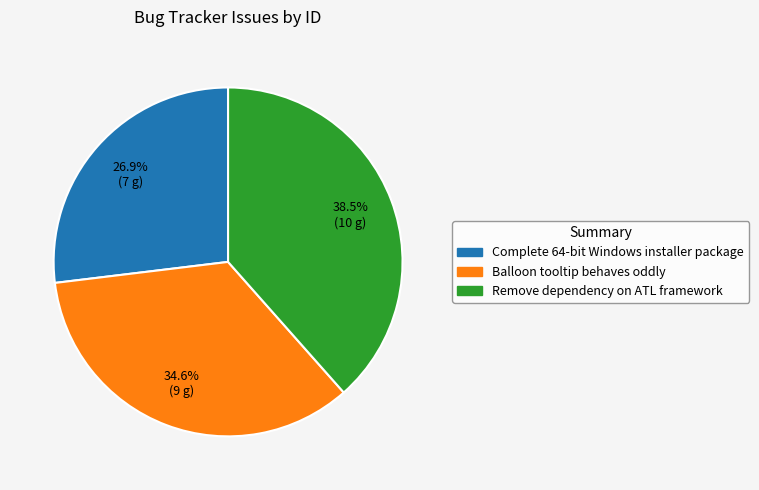

How many slices are in this pie chart?

3